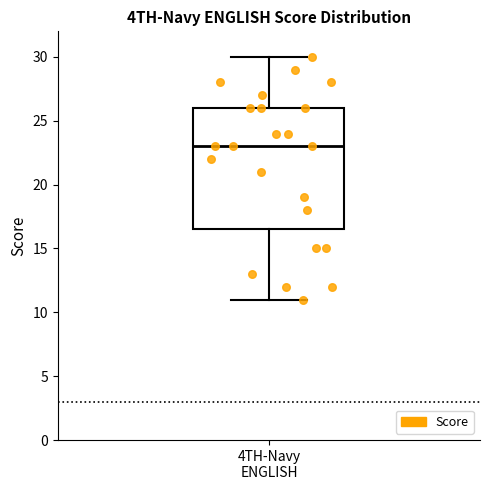

Where is the lower edge of the box for 4TH-Navy ENGLISH on the y-axis? The values are not printed on the chart, so give them approximately, as read against the axis.

16.5